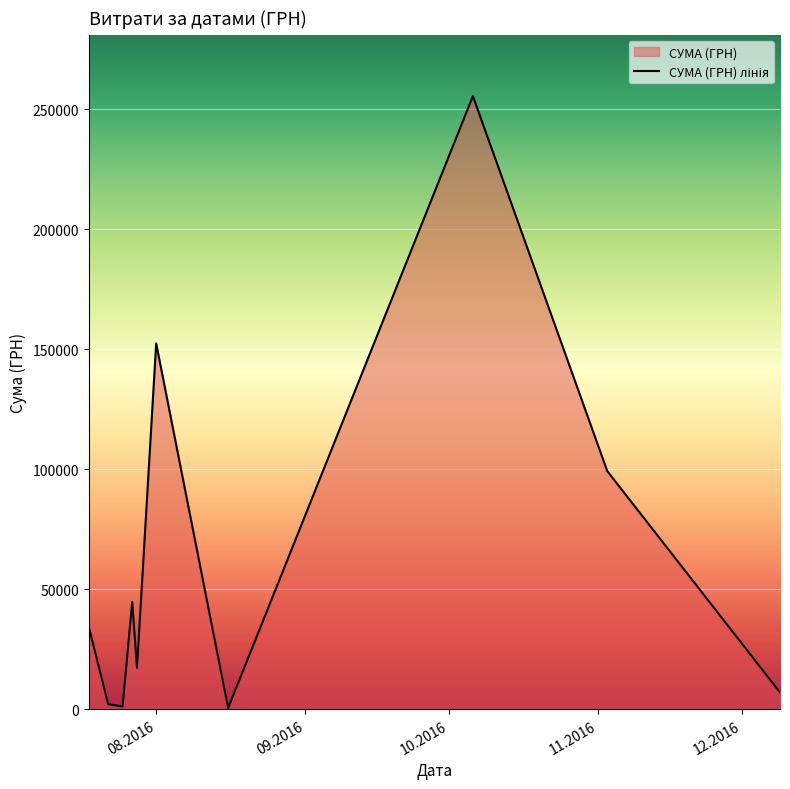

What is the maximum value shown in the chart?

255550.2